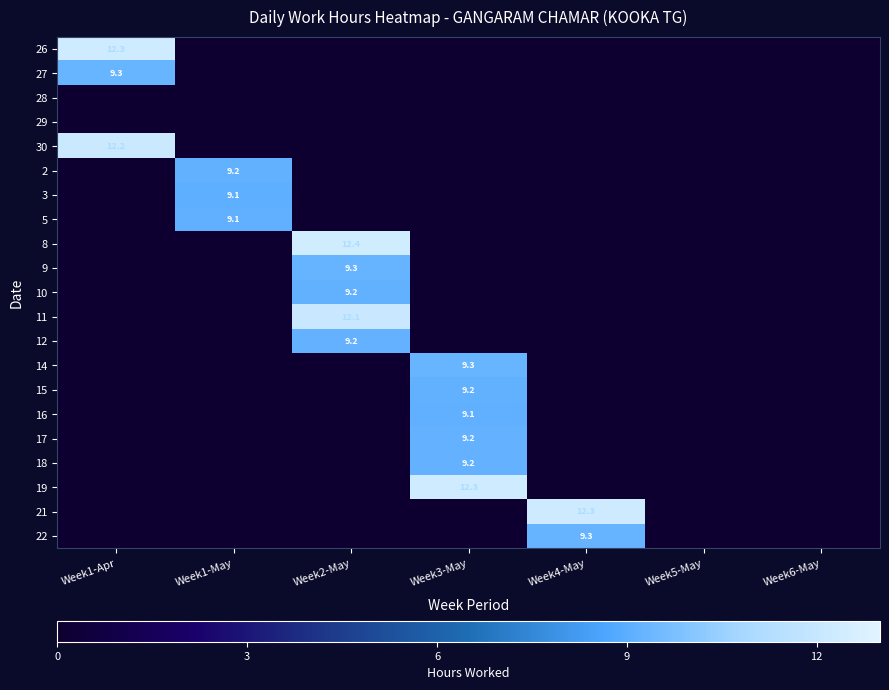

Is the value of 9 at Week2-May greater than the value of 16 at Week3-May?

Yes